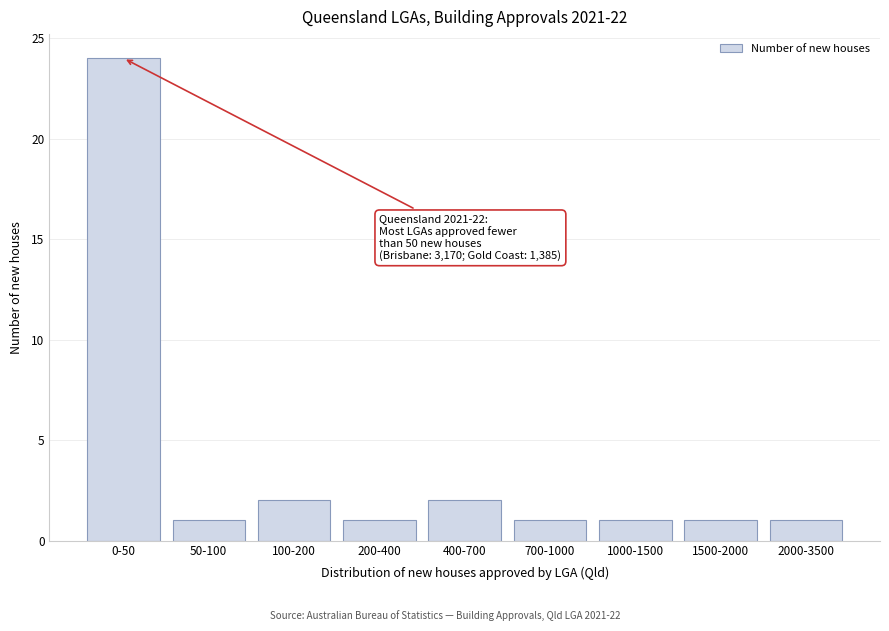

Reading left to right, extract all data points from this chart.

0-50=24	50-100=1	100-200=2	200-400=1	400-700=2	700-1000=1	1000-1500=1	1500-2000=1	2000-3500=1